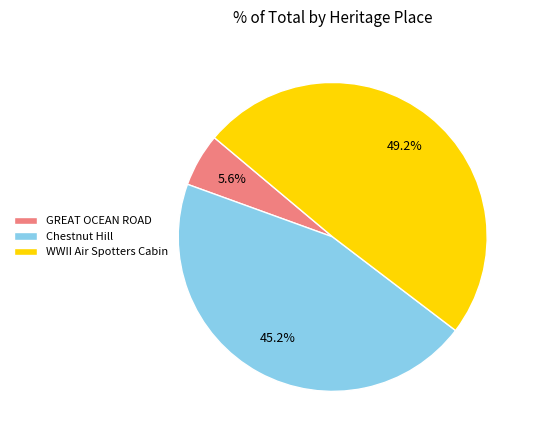

What is the largest slice in the pie chart?

WWII Air Spotters Cabin